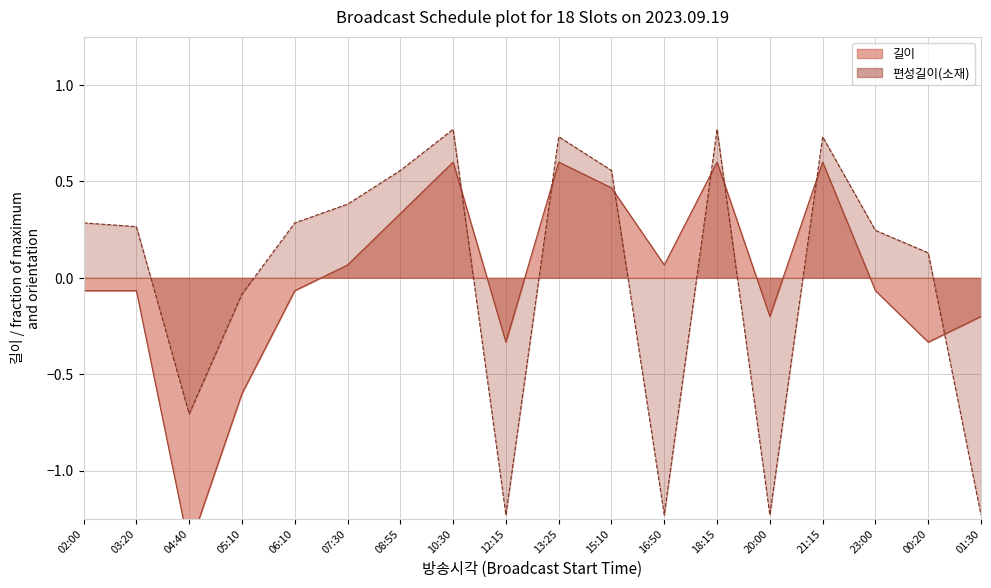

In 편성길이(소재), how many points are lower than both neighbors (excluding endpoints)?

4